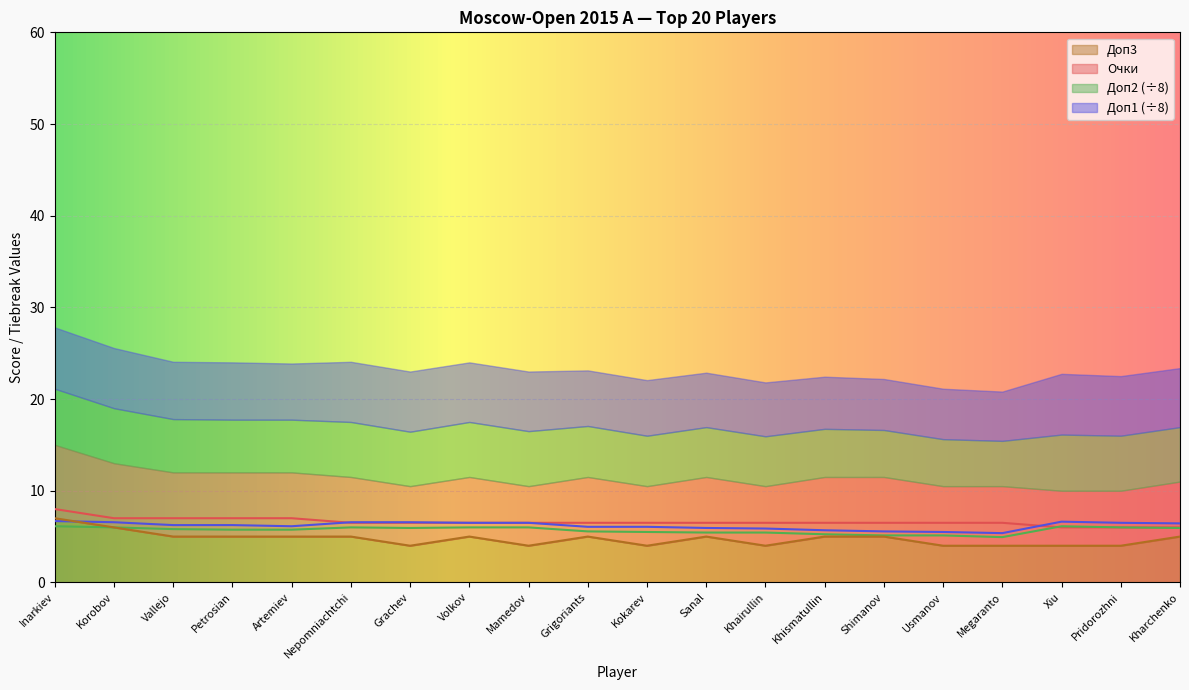

Is the value of Доп1 at Nepomniachtchi greater than the value of Очки at Khairullin?

Yes